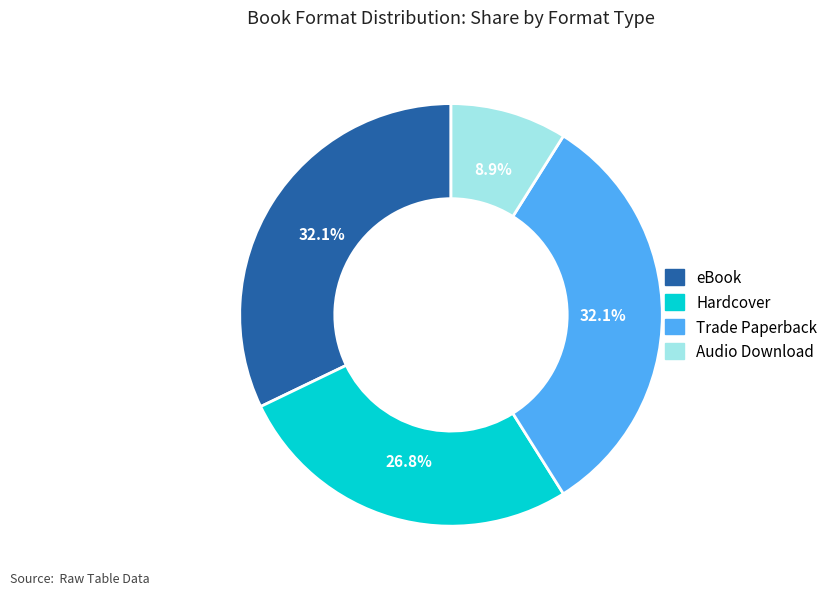

True or false: eBook accounts for 40% of the total.

False